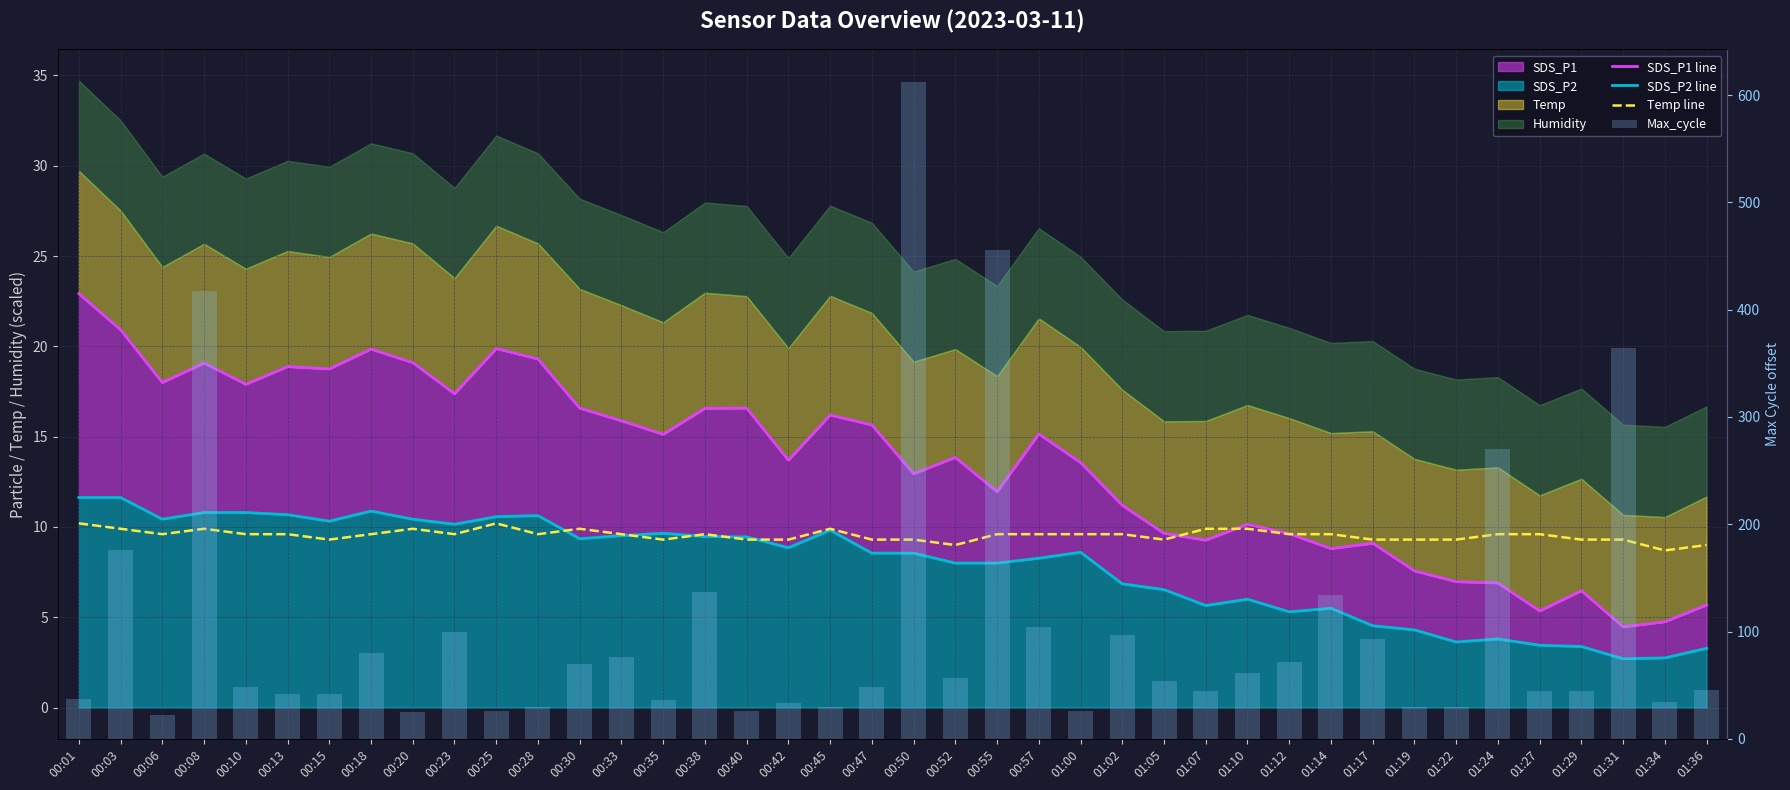

What is the total value across all series at 01:12?

96.5